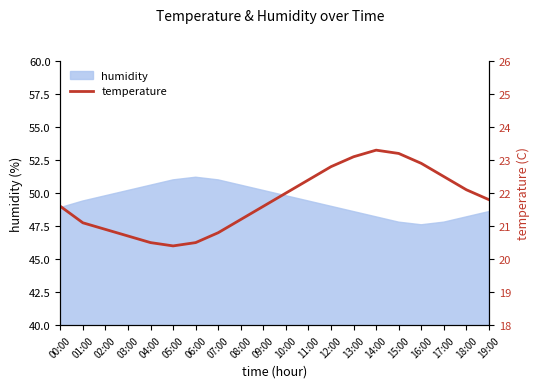

True or false: humidity has a value of 51.0 at 07:00.

True